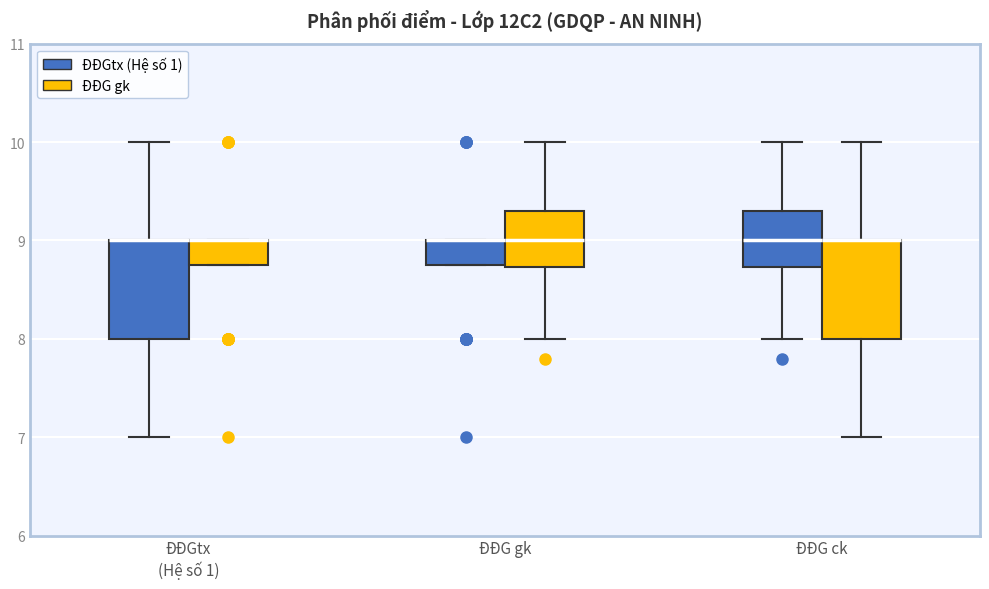

Reading left to right, read every box against the y-axis: the position of its median line, the range the box covers, and the ends of its whiskers. The values are not printed on the chart, so give them approximately, as read against the axis.

ĐĐGtx (Hệ số 1) (ĐĐGtx (Hệ số 1)): median 9.0 (drawn on the box's upper edge), box 8.0 to 9.0, whiskers 7.0 to 10.0
ĐĐGtx (Hệ số 1) (ĐĐG gk): median 9.0 (drawn on the box's upper edge), box 8.8 to 9.0, whiskers 8.8 to 9.0
ĐĐG gk (ĐĐGtx (Hệ số 1)): median 9.0 (drawn on the box's upper edge), box 8.8 to 9.0, whiskers 8.8 to 9.0
ĐĐG gk (ĐĐG gk): median 9.0, box 8.7 to 9.3, whiskers 8.0 to 10.0
ĐĐG ck (ĐĐGtx (Hệ số 1)): median 9.0, box 8.7 to 9.3, whiskers 8.0 to 10.0
ĐĐG ck (ĐĐG gk): median 9.0 (drawn on the box's upper edge), box 8.0 to 9.0, whiskers 7.0 to 10.0